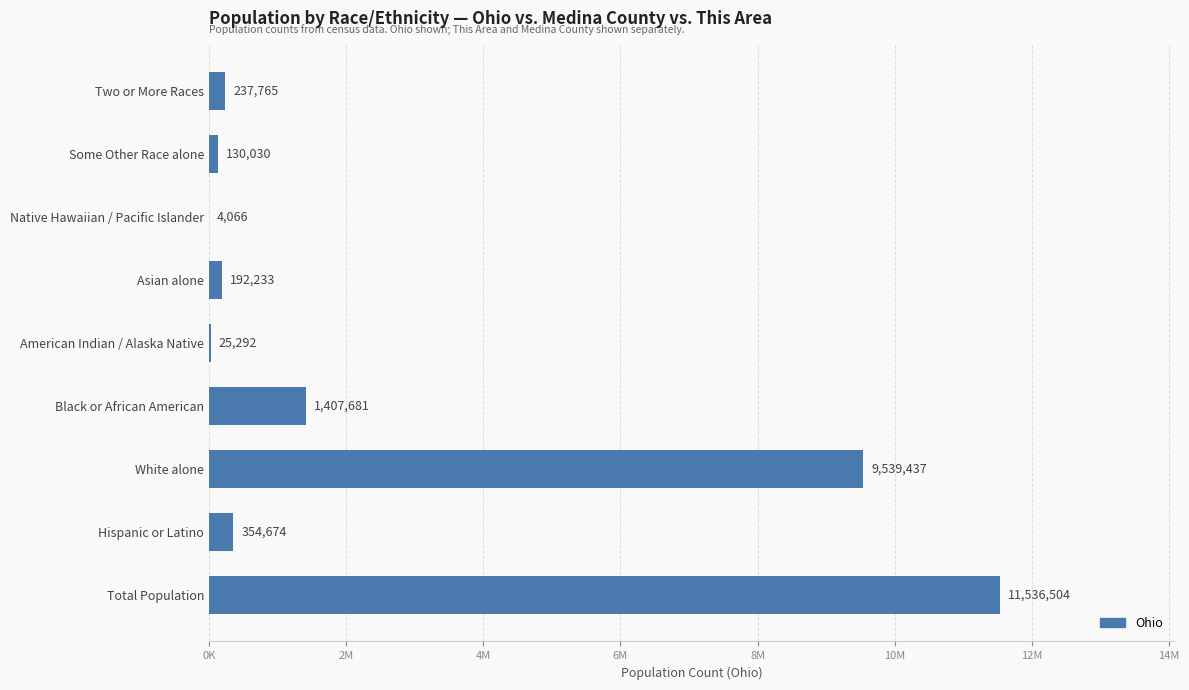

Are the bars horizontal?

Yes